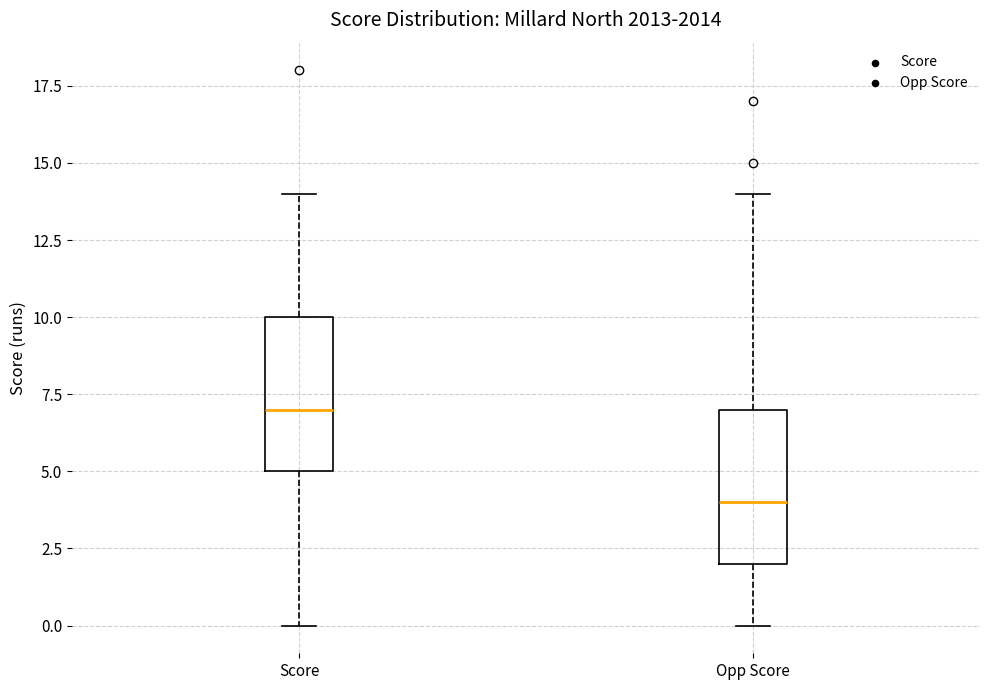

Reading left to right, transcribe this box plot: for each box, give where its median line is, the range the box spans, and where its two whiskers end, as read against the y-axis. The values are not printed on the chart, so give them approximately, as read against the axis.

Score: median 7, box 5 to 10, whiskers 0 to 14
Opp Score: median 4, box 2 to 7, whiskers 0 to 14